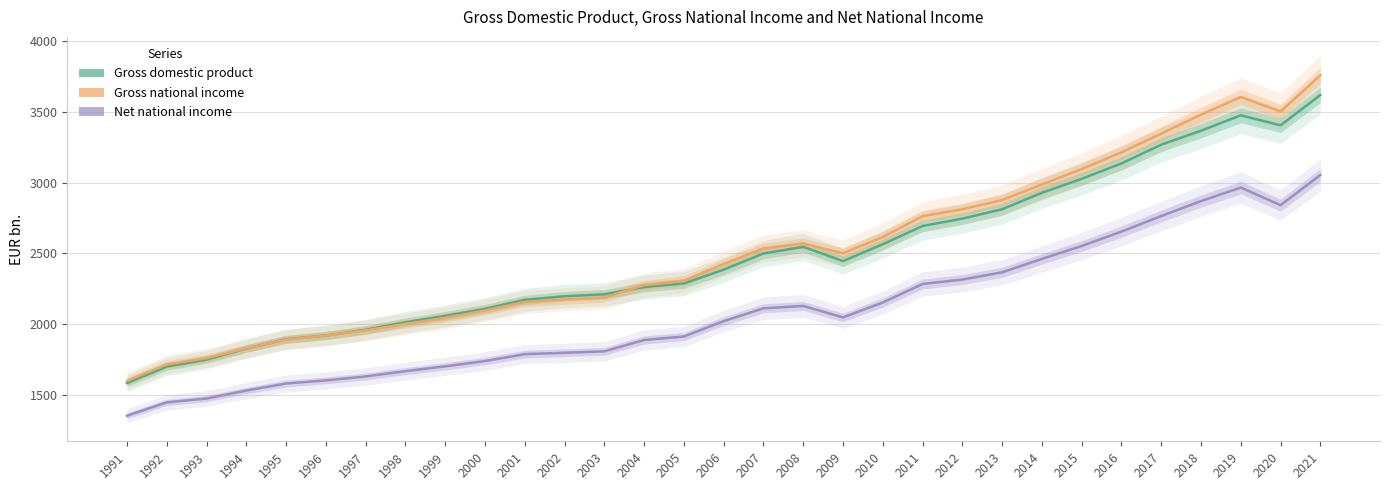

How many lines are shown in the chart?

3